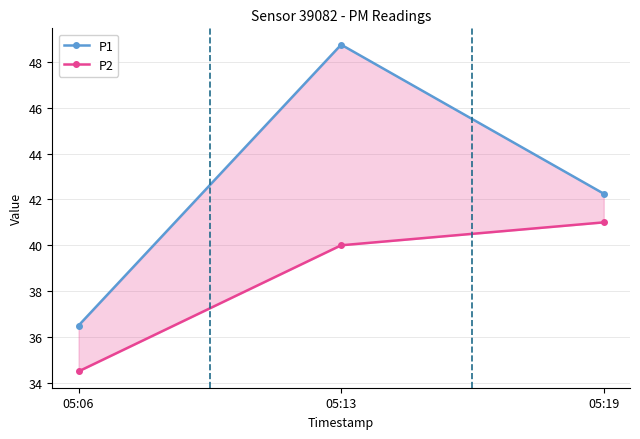

Rank the series at 05:19 from highest to lowest value.

P1, P2